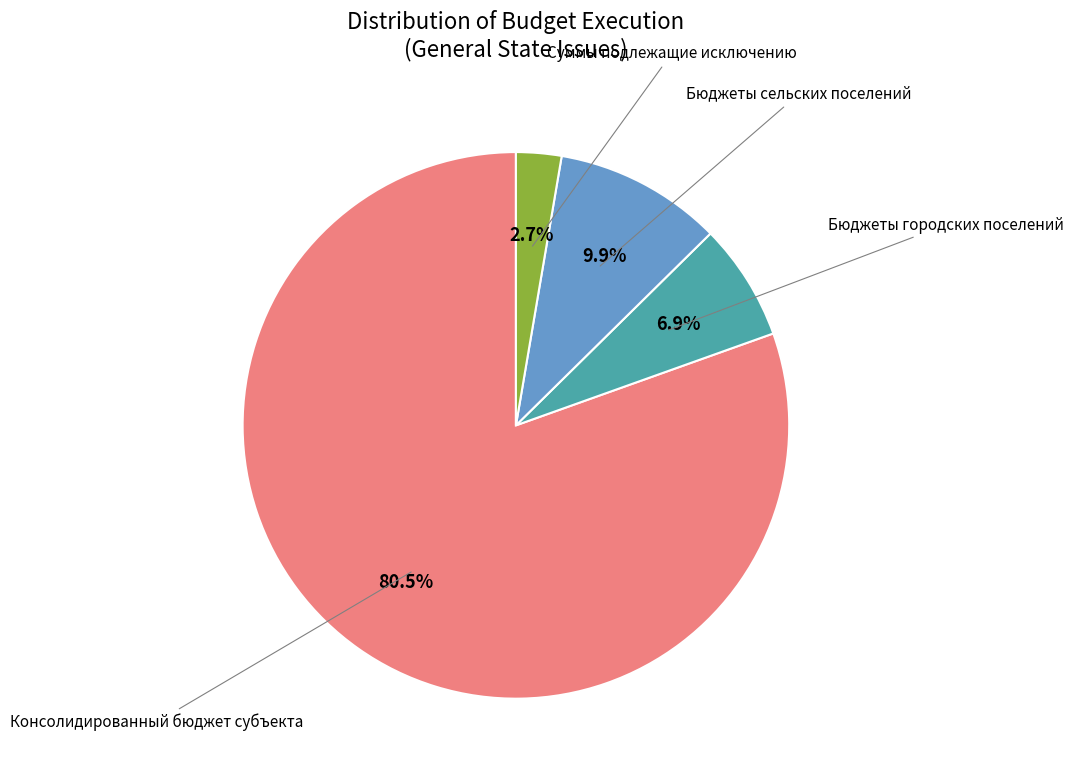

Does any single category account for the majority?

Yes